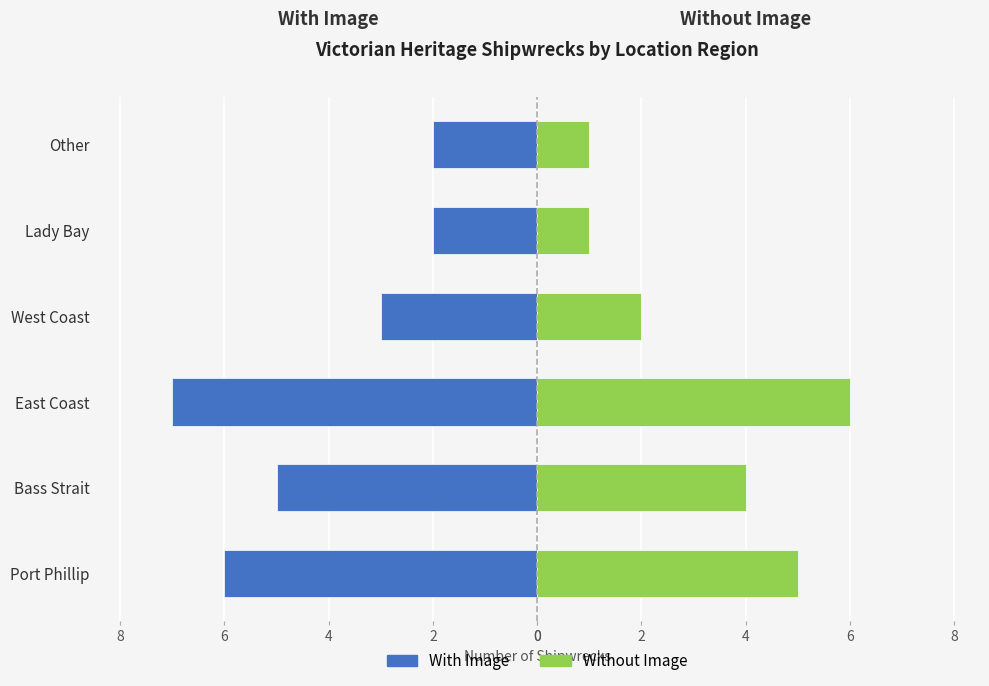

Which series changed the most between Bass Strait and West Coast?

With Image